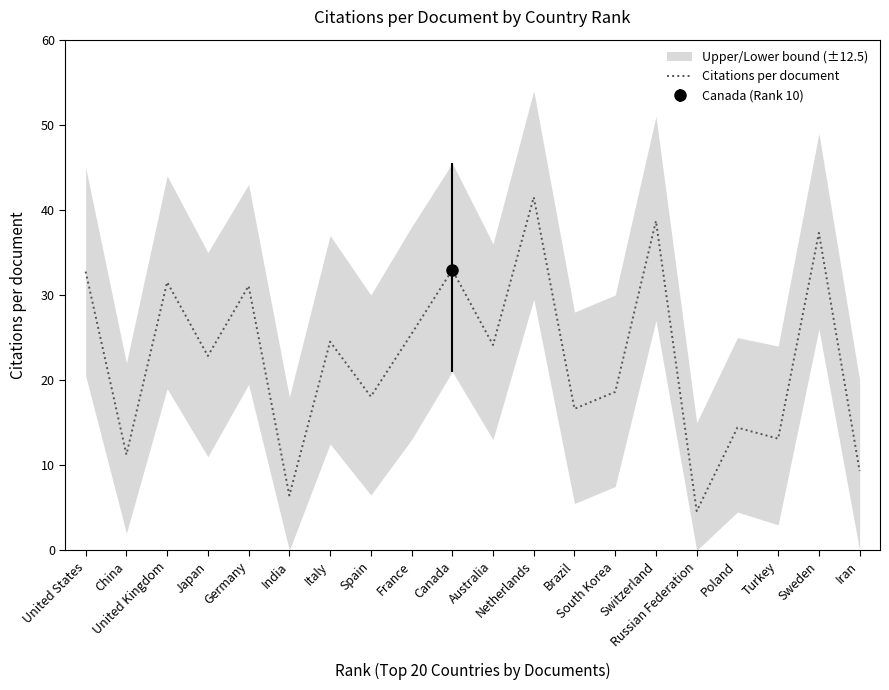

Reading right to left, extract all data points from this chart.

9.3	37.3	13.1	14.4	4.6	38.7	18.6	16.6	41.5	24.1	33.0	25.4	18.1	24.5	6.5	31.1	22.8	31.5	11.2	32.8